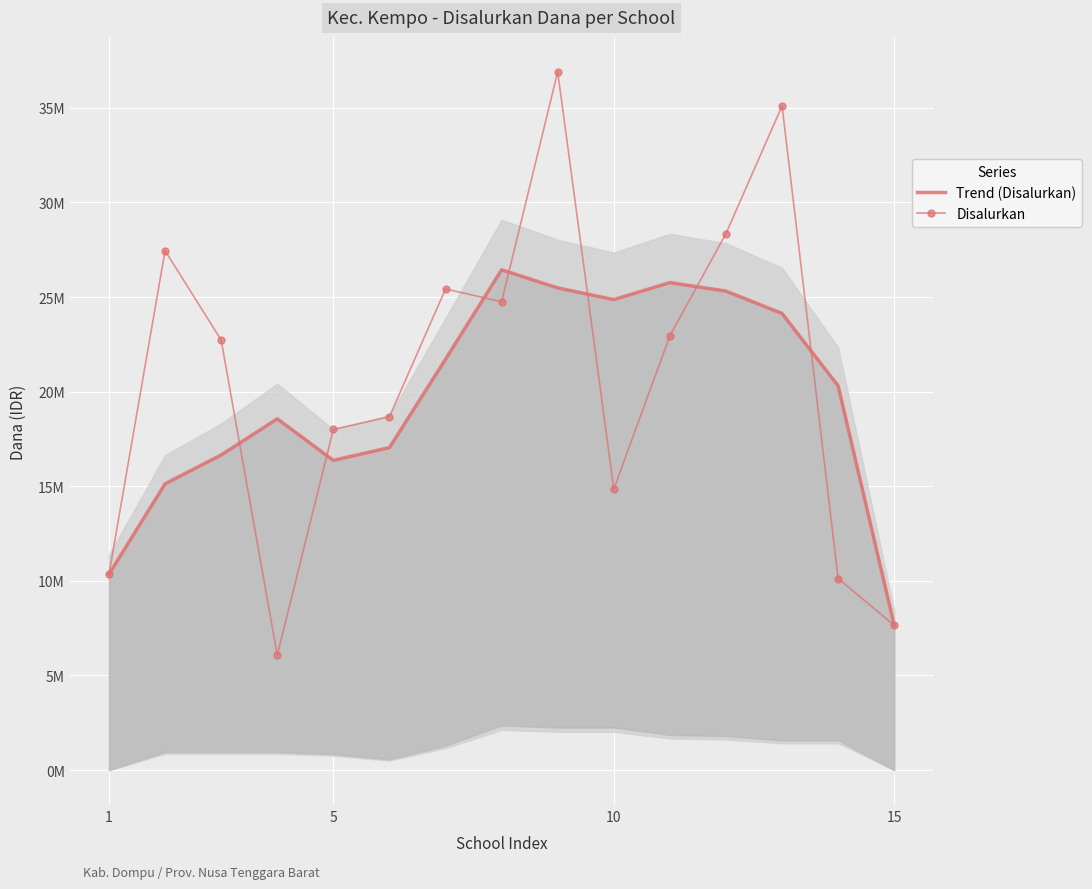

What is the difference between the maximum and minimum values in the Trend (Disalurkan) series?

18787500